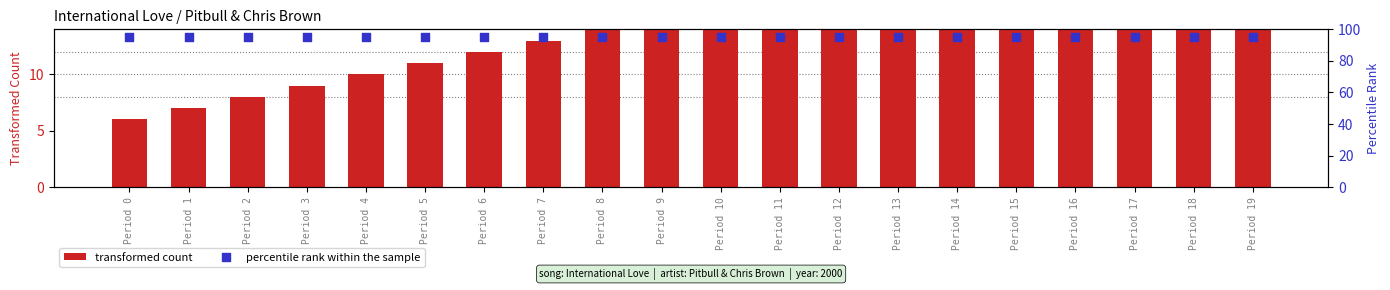

What are all the series names shown in the legend?

transformed count, percentile rank within the sample